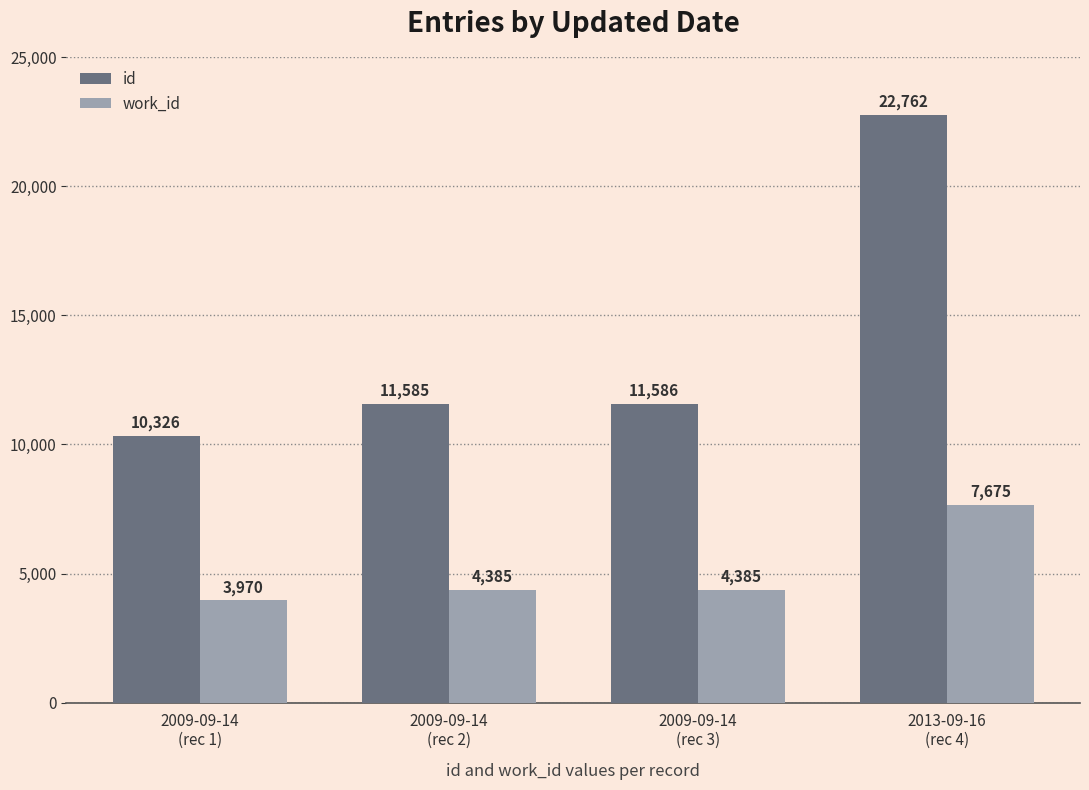

What is the average value of the id series?

14065